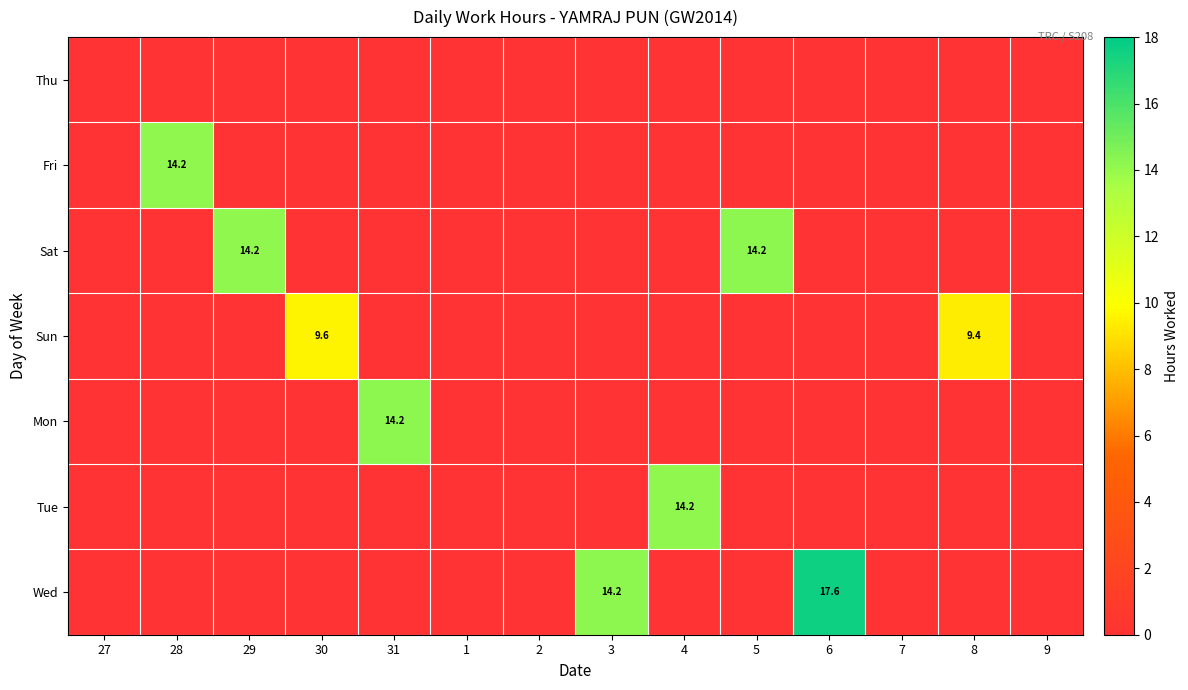

Is it true that Wed equals 5.6 at 3?

False